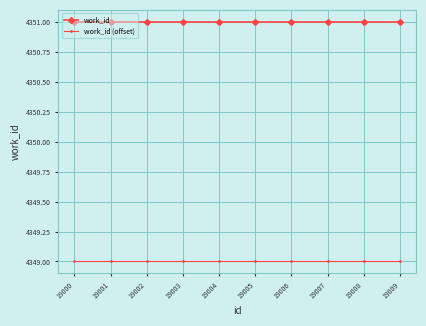

The work_id (offset) series shows 4349 at 19002. True or false?

True